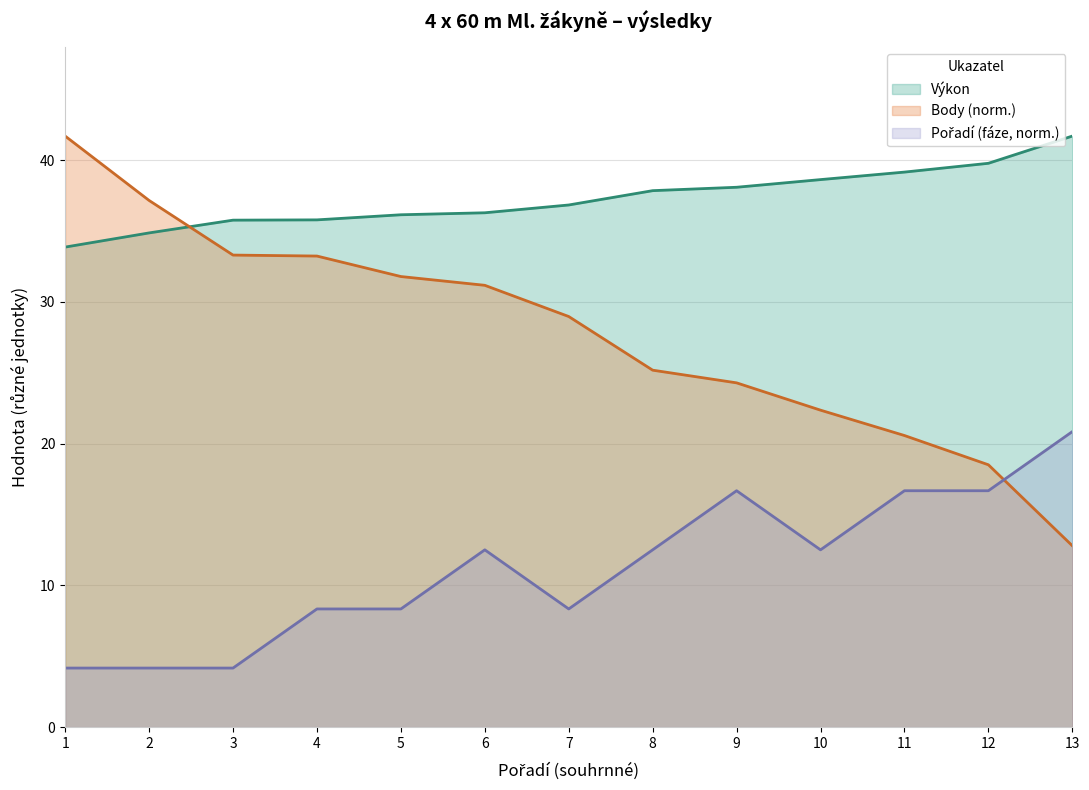

Reading right to left, extract all data points from this chart.

Výkon: 41.7	39.8	39.1	38.6	38.1	37.8	36.8	36.3	36.1	35.8	35.8	34.9	33.9
Body: 12.8	18.5	20.6	22.4	24.3	25.2	29.0	31.2	31.8	33.2	33.3	37.1	41.7
Pořadí (fáze): 20.8	16.7	16.7	12.5	16.7	12.5	8.3	12.5	8.3	8.3	4.2	4.2	4.2